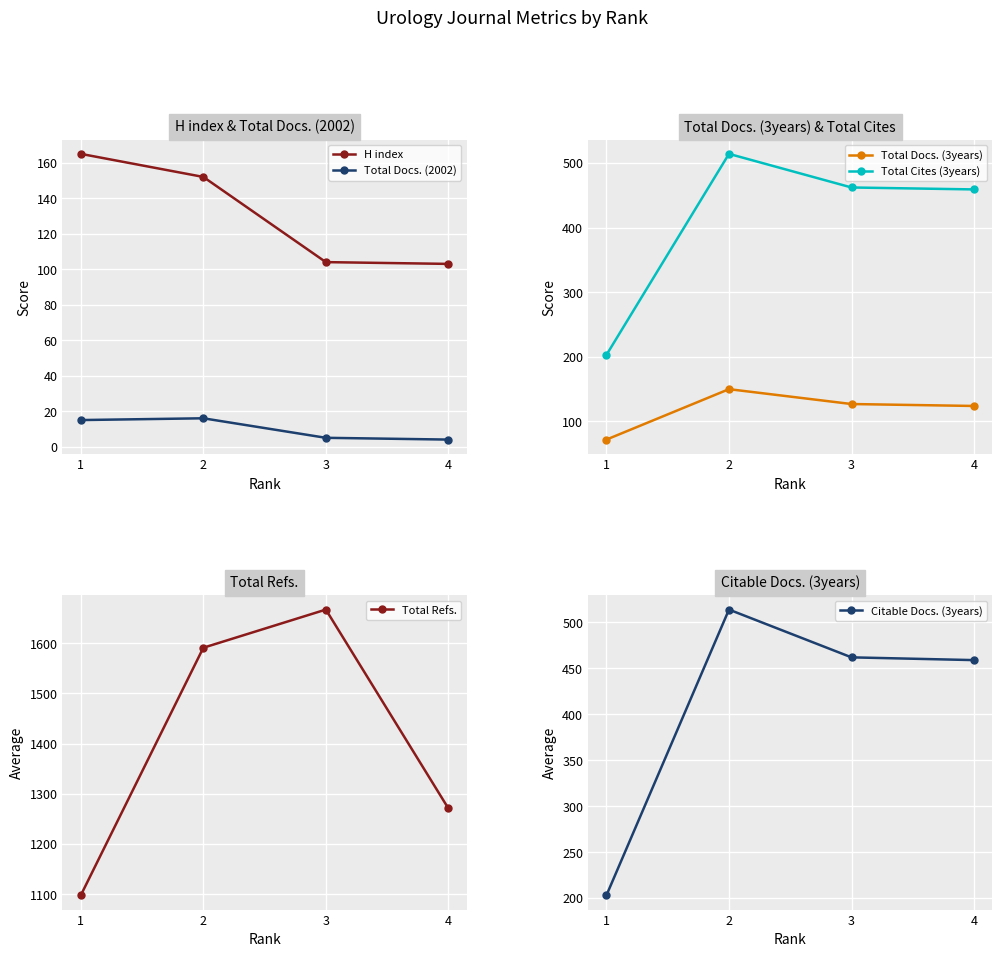

How many lines are shown in the chart?

6